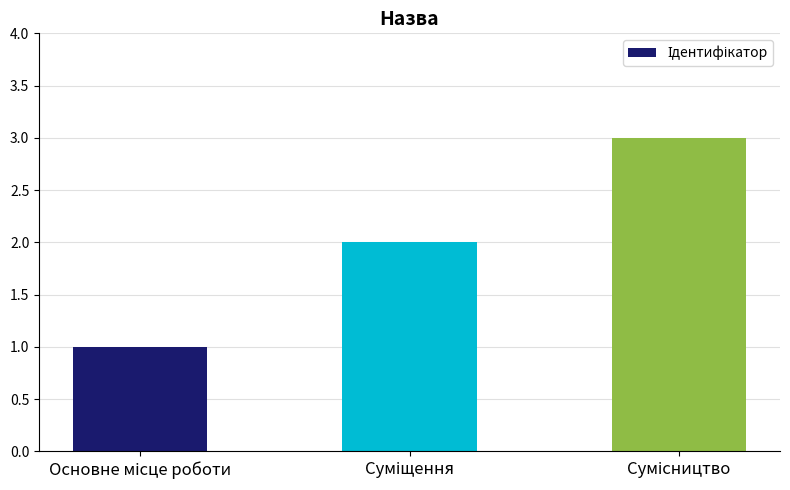

What is the sum of all values?

6